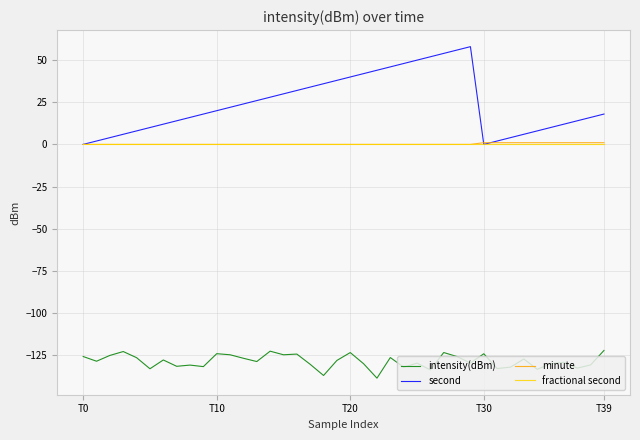

True or false: intensity(dBm) and minute intersect in this chart.

False